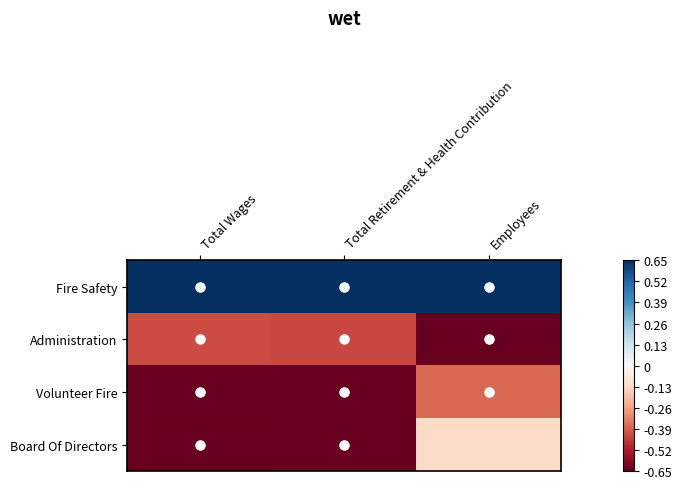

Between Employees and Total Wages, which is larger?

Employees